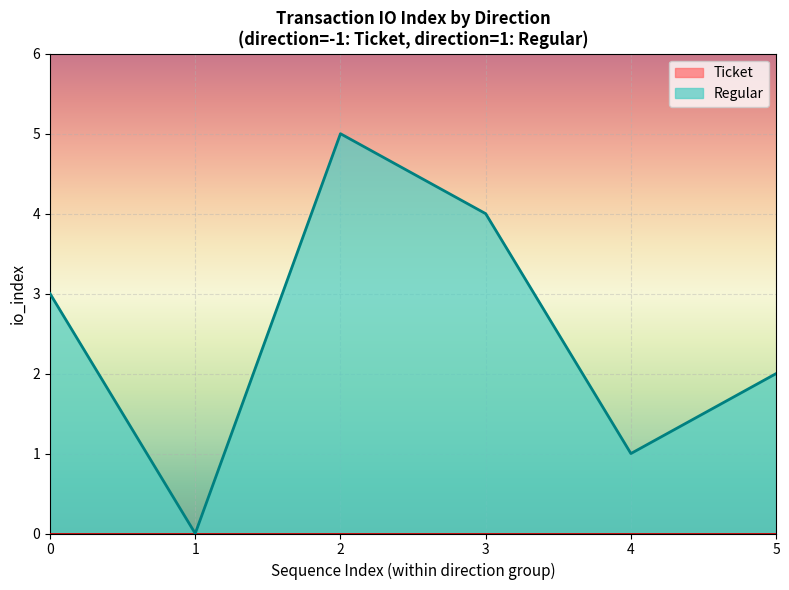

Rank the categories by Regular value from highest to lowest.

2, 3, 0, 5, 4, 1